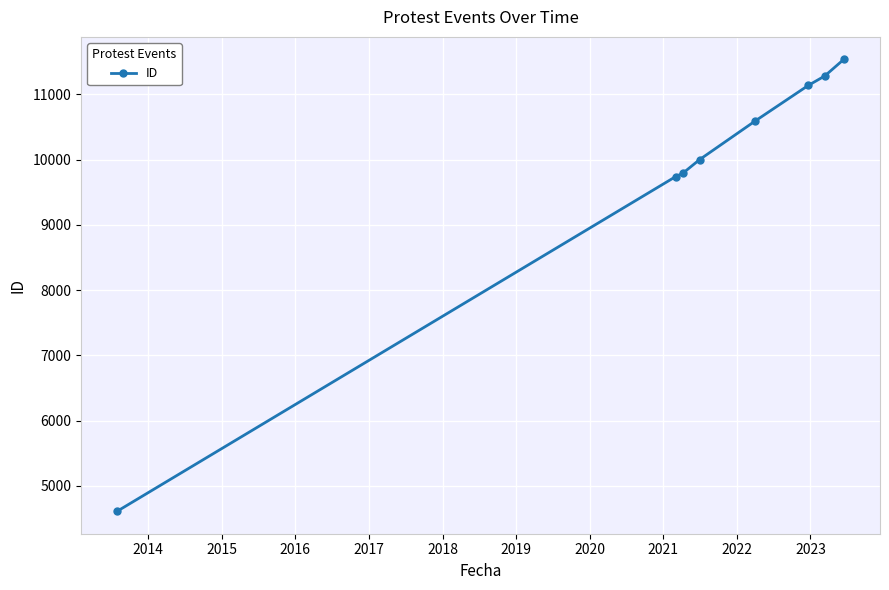

What is the minimum value shown in the chart?

4612